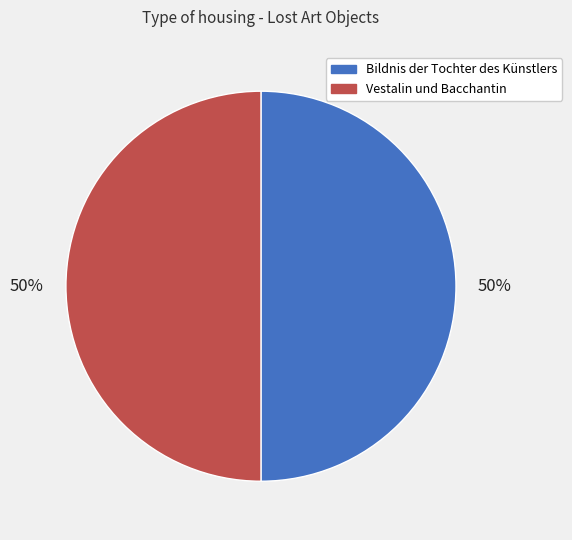

Is it true that Vestalin und Bacchantin is 57% of the pie?

False